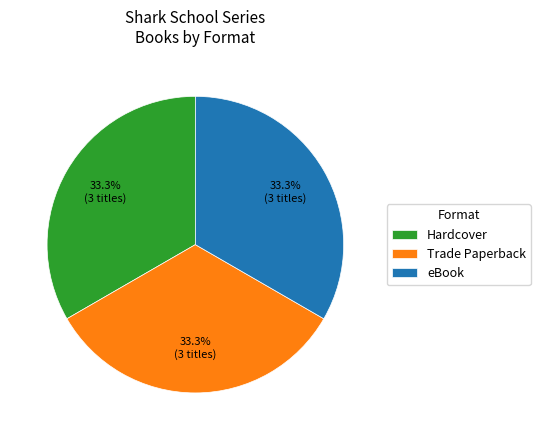

Is there a majority slice in this chart?

No